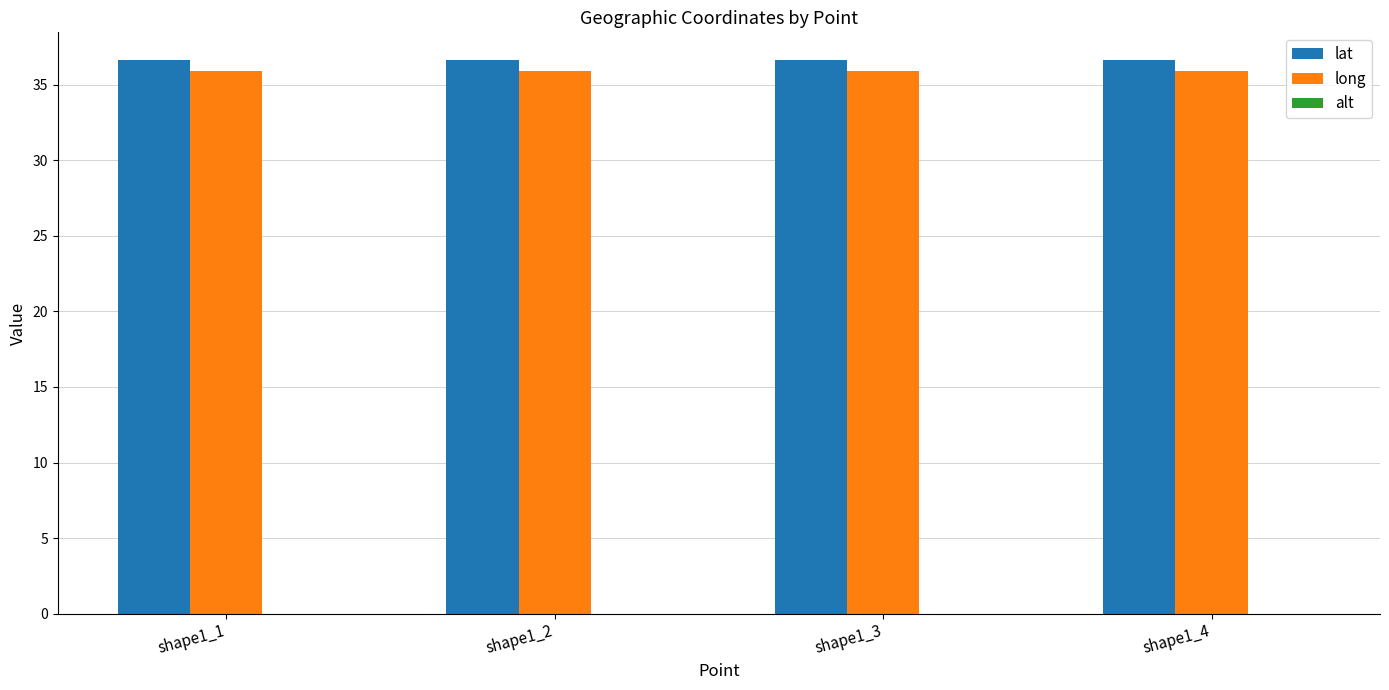

What is the value of the long bar at the 2nd from the left?

35.9